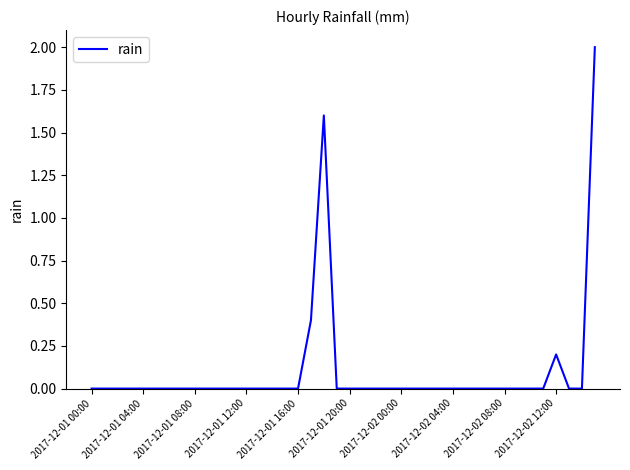

What is the maximum value shown in the chart?

2.0